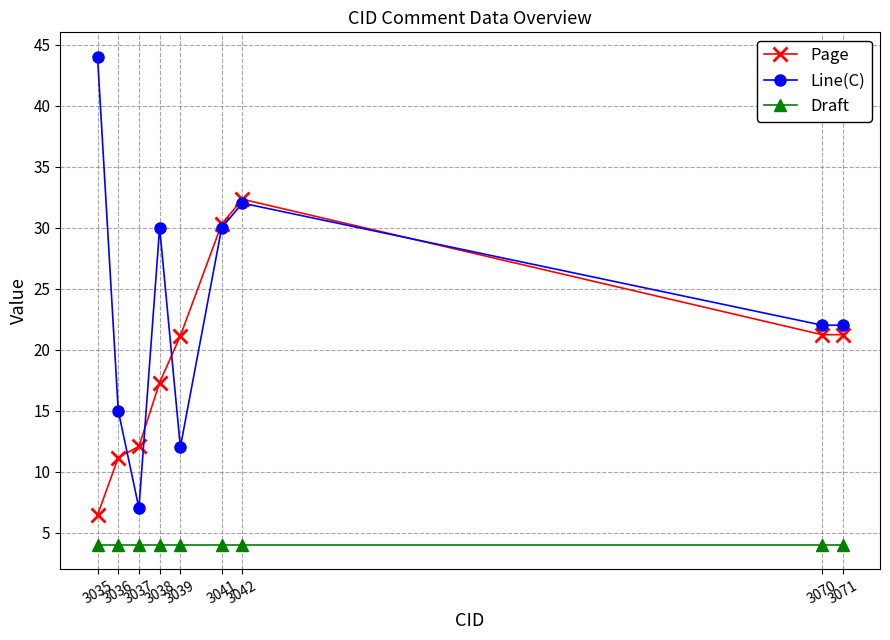

What is the value of the Line(C) point at the 9th from the left?

22.0